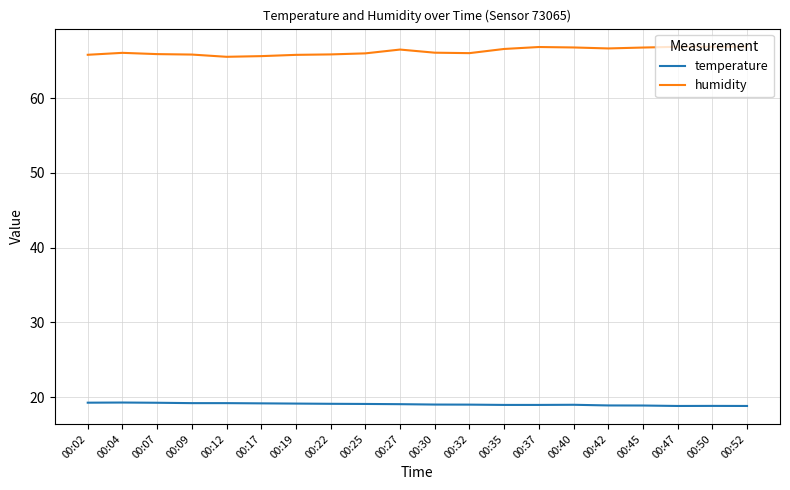

List the series in order of their overall mean, highest first.

humidity, temperature